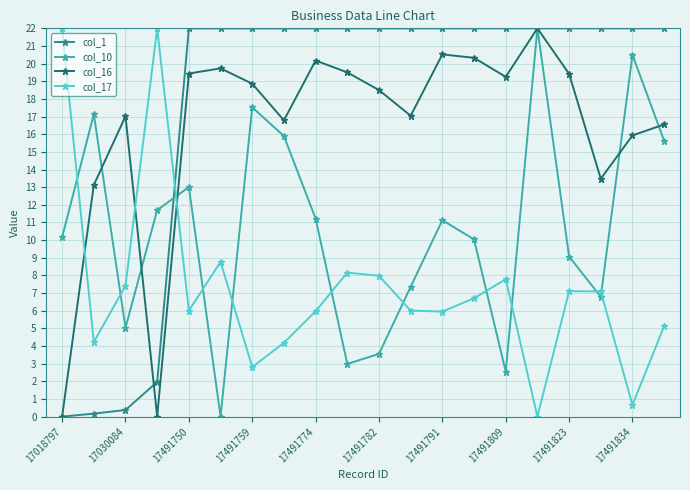

What is the highest value of the col_10 series?

22.0